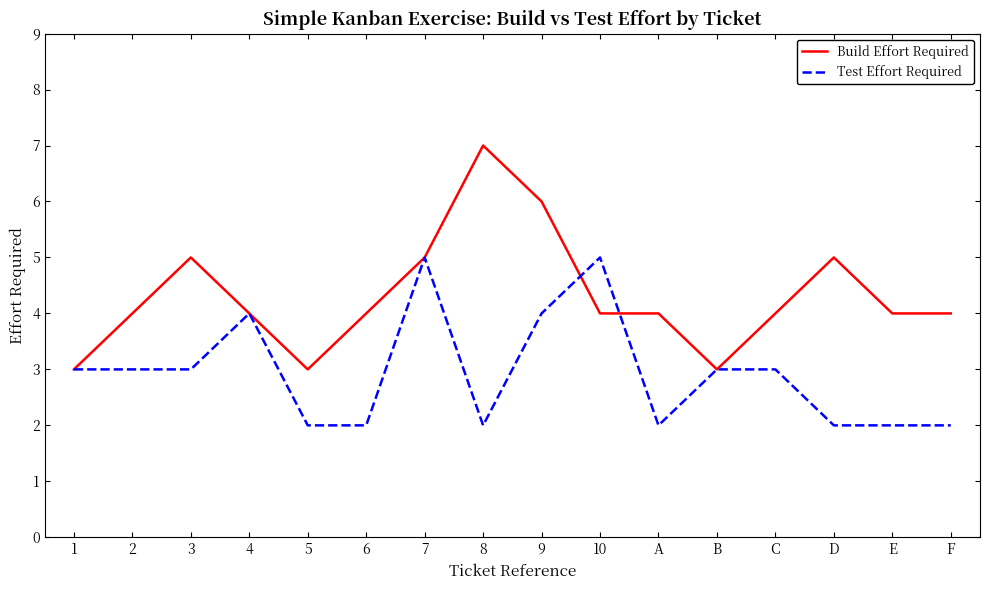

How many lines are shown in the chart?

2